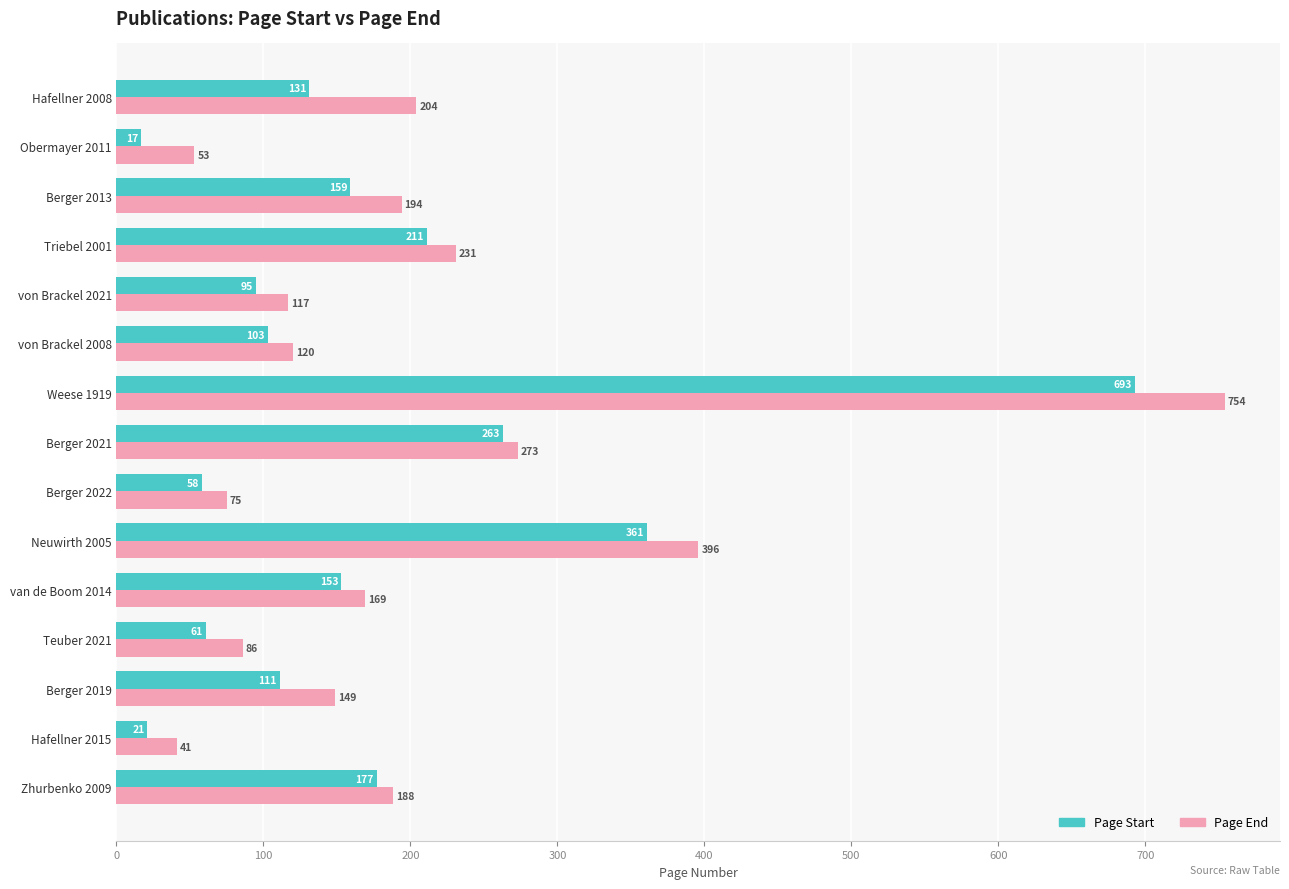

Read the Page Start value at Triebel 2001, to the nearest 10.

210